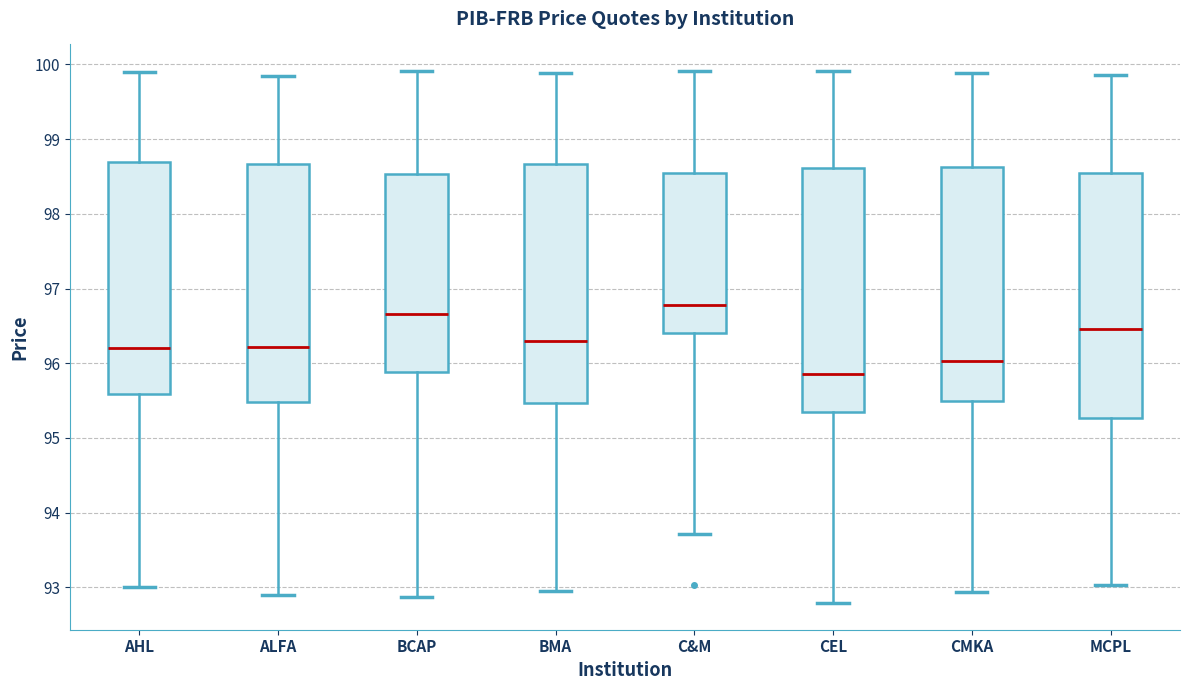

Reading left to right, read every box against the y-axis: the position of its median line, the range the box covers, and the ends of its whiskers. The values are not printed on the chart, so give them approximately, as read against the axis.

AHL: median 96.2, box 95.6 to 98.7, whiskers 93.0 to 99.9
ALFA: median 96.2, box 95.5 to 98.7, whiskers 92.9 to 99.8
BCAP: median 96.7, box 95.9 to 98.5, whiskers 92.9 to 99.9
BMA: median 96.3, box 95.5 to 98.7, whiskers 93.0 to 99.9
C&M: median 96.8, box 96.4 to 98.5, whiskers 93.7 to 99.9
CEL: median 95.9, box 95.4 to 98.6, whiskers 92.8 to 99.9
CMKA: median 96.0, box 95.5 to 98.6, whiskers 92.9 to 99.9
MCPL: median 96.5, box 95.3 to 98.5, whiskers 93.0 to 99.9